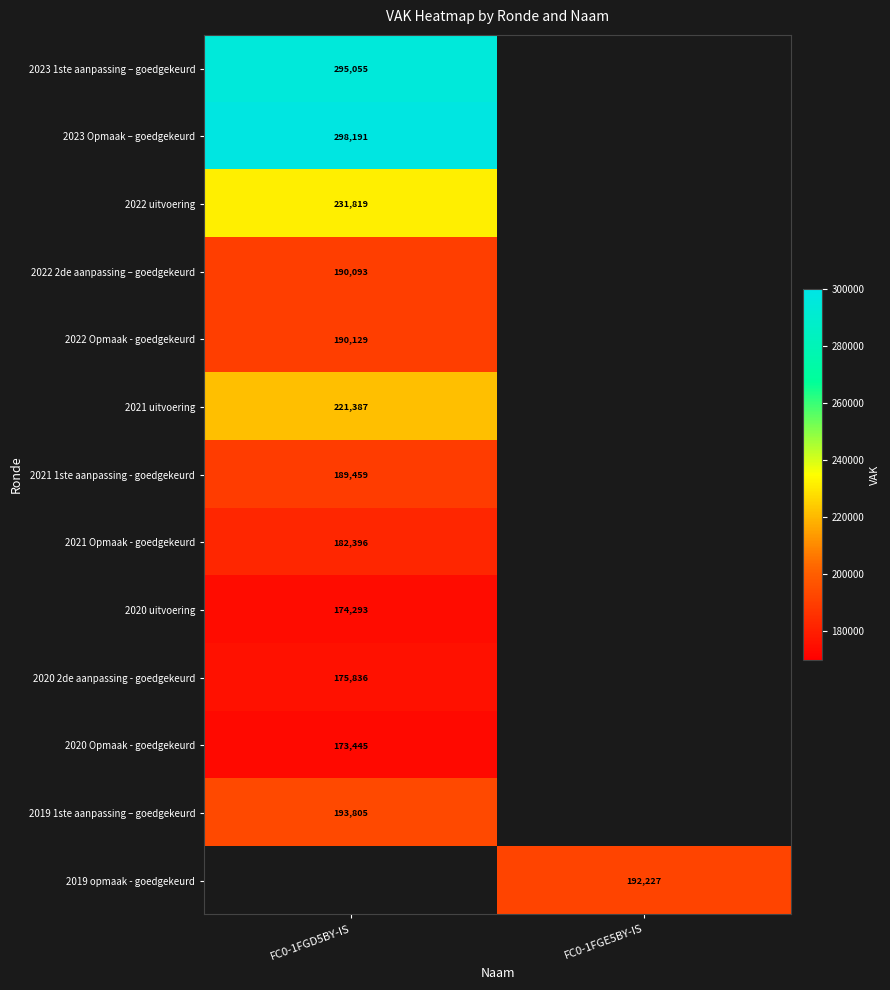

Count the number of data series in this chart.

13